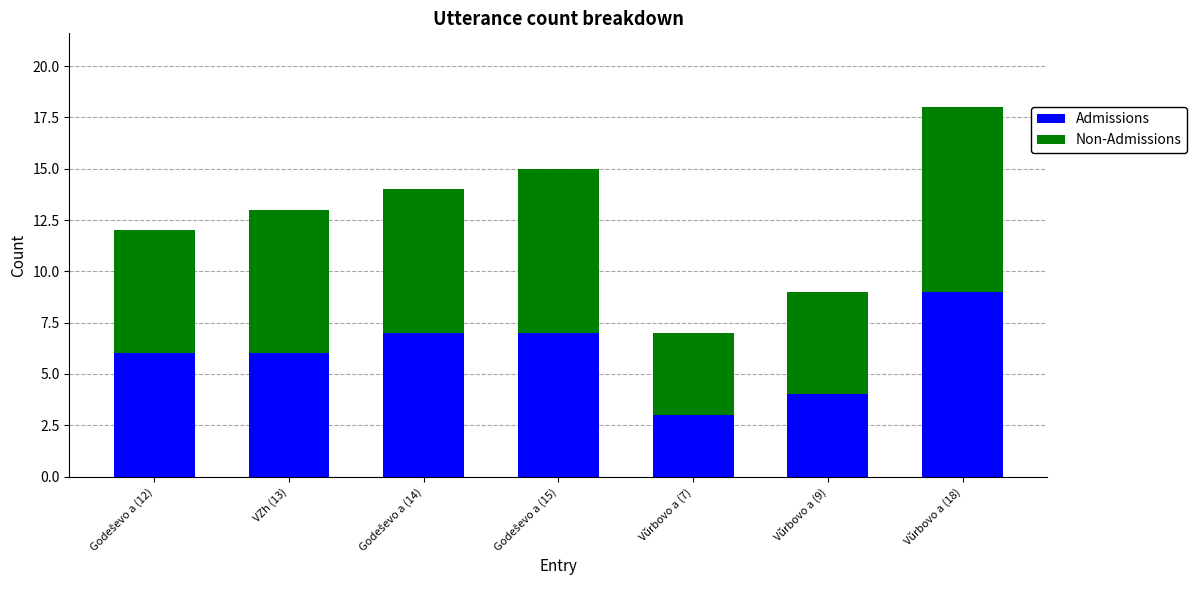

Which category has the highest value in the Admissions series?

Vŭrbovo a (18)